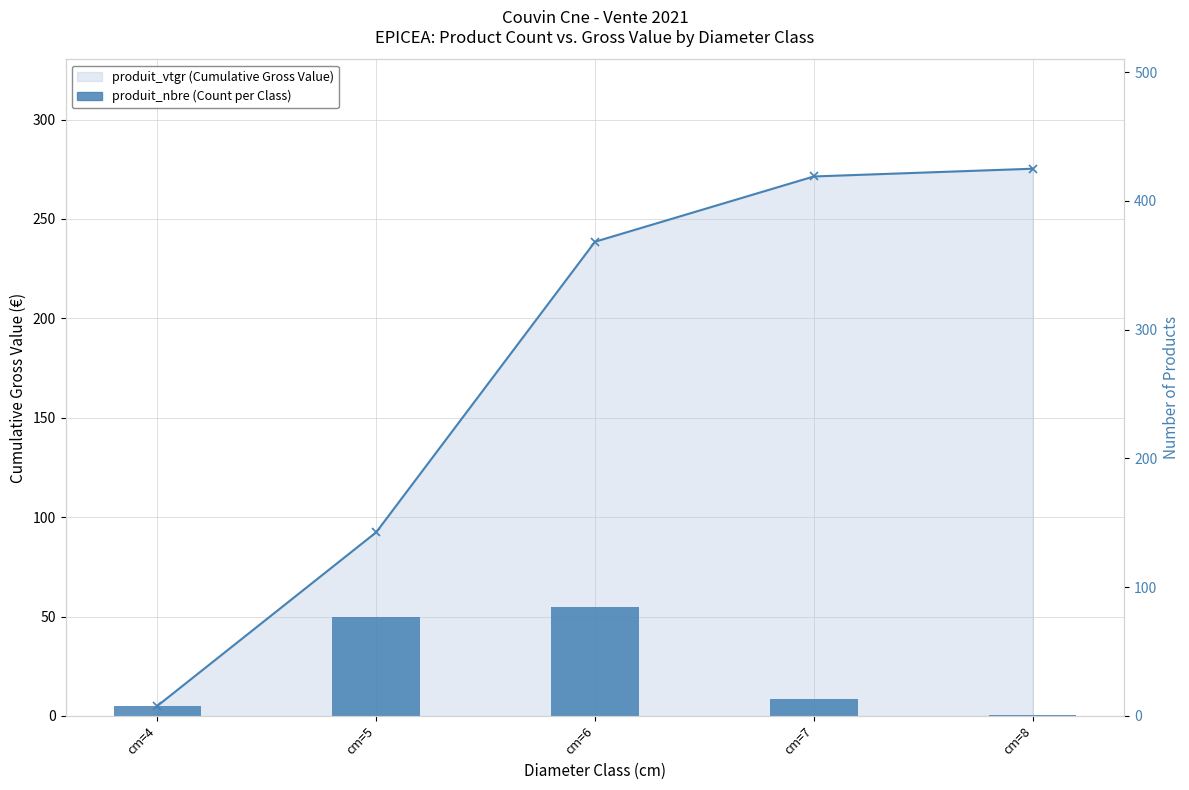

At how many categories does at least one series exceed 74?

4